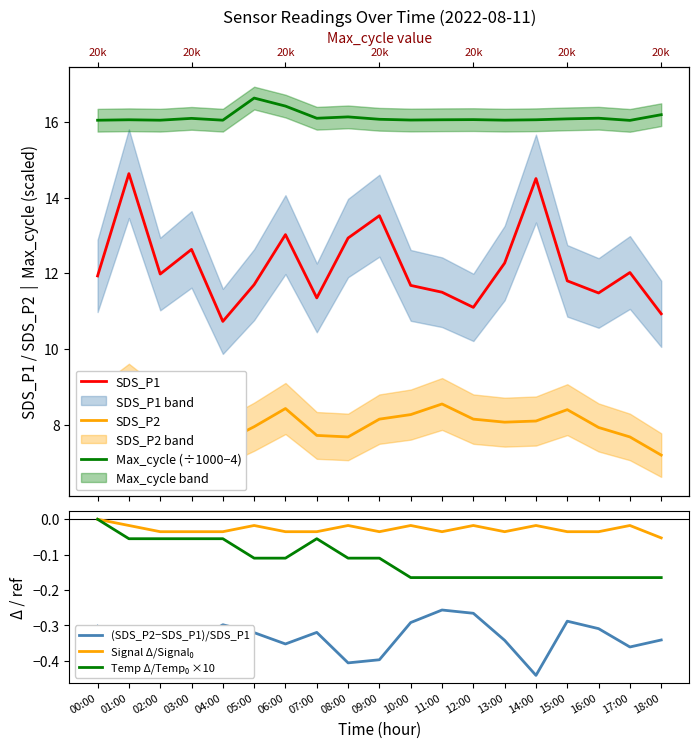

True or false: SDS_P1 and (SDS_P2−SDS_P1)/SDS_P1 intersect in this chart.

False